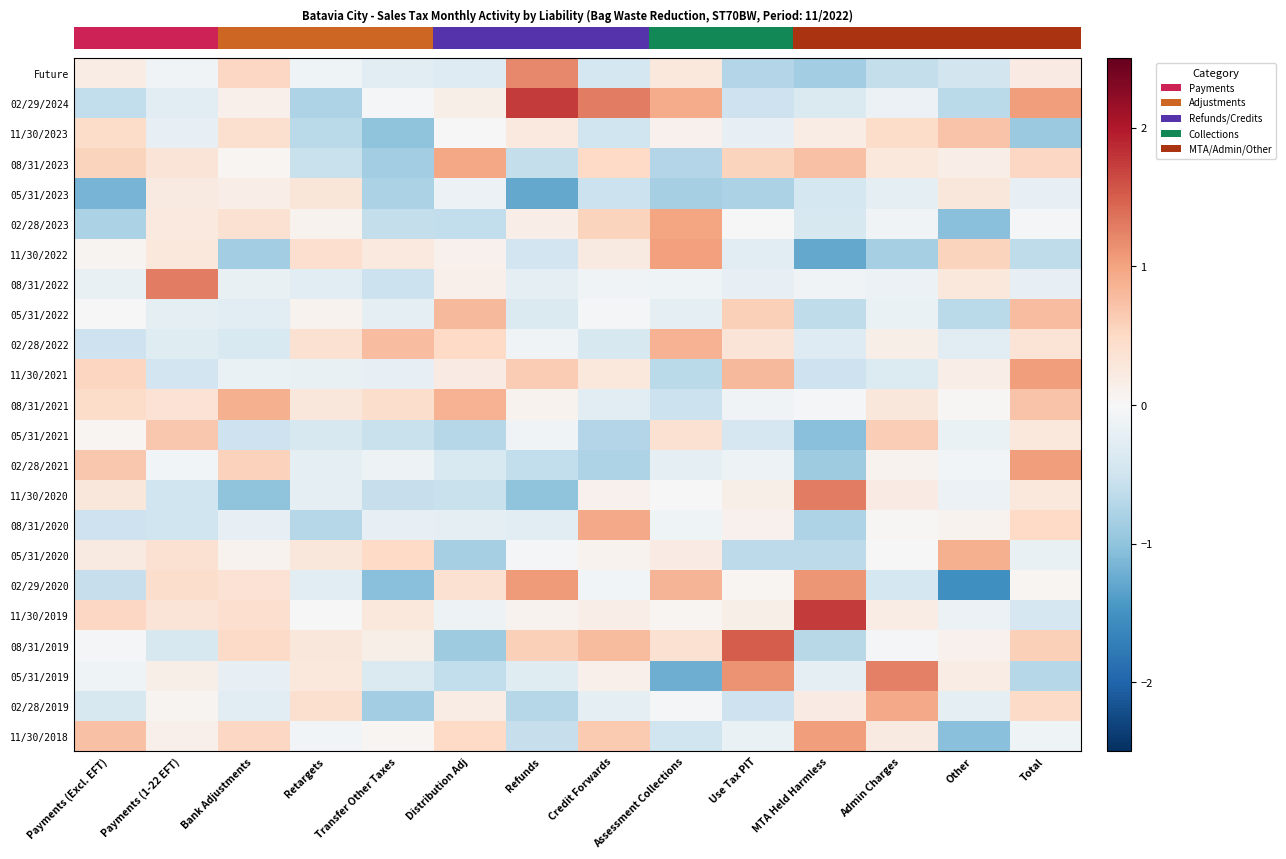

Reading left to right, transcribe all the data shown in this chart.

Future: Payments (Excl. EFT)=0.2	Payments (1-22 EFT)=-0.1	Bank Adjustments=0.5	Retargets=-0.1	Transfer Other Taxes=-0.3	Distribution Adj=-0.3	Refunds=1.2	Credit Forwards=-0.4	Assessment Collections=0.3	Use Tax PIT=-0.7	MTA Held Harmless=-0.9	Admin Charges=-0.6	Other=-0.5	Total=0.2
02/29/2024: Payments (Excl. EFT)=-0.6	Payments (1-22 EFT)=-0.3	Bank Adjustments=0.1	Retargets=-0.8	Transfer Other Taxes=-0.0	Distribution Adj=0.1	Refunds=1.7	Credit Forwards=1.3	Assessment Collections=0.9	Use Tax PIT=-0.5	MTA Held Harmless=-0.4	Admin Charges=-0.1	Other=-0.7	Total=1.0
11/30/2023: Payments (Excl. EFT)=0.5	Payments (1-22 EFT)=-0.2	Bank Adjustments=0.4	Retargets=-0.7	Transfer Other Taxes=-1.0	Distribution Adj=0.0	Refunds=0.2	Credit Forwards=-0.5	Assessment Collections=0.1	Use Tax PIT=-0.2	MTA Held Harmless=0.2	Admin Charges=0.5	Other=0.7	Total=-0.9
08/31/2023: Payments (Excl. EFT)=0.6	Payments (1-22 EFT)=0.3	Bank Adjustments=0.0	Retargets=-0.6	Transfer Other Taxes=-0.9	Distribution Adj=1.0	Refunds=-0.6	Credit Forwards=0.5	Assessment Collections=-0.7	Use Tax PIT=0.5	MTA Held Harmless=0.7	Admin Charges=0.3	Other=0.2	Total=0.5
05/31/2023: Payments (Excl. EFT)=-1.2	Payments (1-22 EFT)=0.2	Bank Adjustments=0.2	Retargets=0.3	Transfer Other Taxes=-0.8	Distribution Adj=-0.1	Refunds=-1.3	Credit Forwards=-0.5	Assessment Collections=-0.8	Use Tax PIT=-0.8	MTA Held Harmless=-0.4	Admin Charges=-0.2	Other=0.3	Total=-0.2
02/28/2023: Payments (Excl. EFT)=-0.8	Payments (1-22 EFT)=0.2	Bank Adjustments=0.4	Retargets=0.1	Transfer Other Taxes=-0.6	Distribution Adj=-0.6	Refunds=0.2	Credit Forwards=0.6	Assessment Collections=1.0	Use Tax PIT=0.0	MTA Held Harmless=-0.4	Admin Charges=-0.1	Other=-1.0	Total=-0.0
11/30/2022: Payments (Excl. EFT)=0.1	Payments (1-22 EFT)=0.3	Bank Adjustments=-0.9	Retargets=0.4	Transfer Other Taxes=0.2	Distribution Adj=0.1	Refunds=-0.5	Credit Forwards=0.2	Assessment Collections=1.0	Use Tax PIT=-0.3	MTA Held Harmless=-1.3	Admin Charges=-0.8	Other=0.6	Total=-0.6
08/31/2022: Payments (Excl. EFT)=-0.2	Payments (1-22 EFT)=1.3	Bank Adjustments=-0.2	Retargets=-0.3	Transfer Other Taxes=-0.5	Distribution Adj=0.1	Refunds=-0.2	Credit Forwards=-0.1	Assessment Collections=-0.1	Use Tax PIT=-0.2	MTA Held Harmless=-0.1	Admin Charges=-0.1	Other=0.3	Total=-0.2
05/31/2022: Payments (Excl. EFT)=-0.0	Payments (1-22 EFT)=-0.2	Bank Adjustments=-0.3	Retargets=0.1	Transfer Other Taxes=-0.2	Distribution Adj=0.8	Refunds=-0.4	Credit Forwards=-0.0	Assessment Collections=-0.2	Use Tax PIT=0.6	MTA Held Harmless=-0.6	Admin Charges=-0.2	Other=-0.7	Total=0.8
02/28/2022: Payments (Excl. EFT)=-0.5	Payments (1-22 EFT)=-0.3	Bank Adjustments=-0.4	Retargets=0.4	Transfer Other Taxes=0.8	Distribution Adj=0.5	Refunds=-0.1	Credit Forwards=-0.4	Assessment Collections=0.9	Use Tax PIT=0.3	MTA Held Harmless=-0.3	Admin Charges=0.1	Other=-0.3	Total=0.3
11/30/2021: Payments (Excl. EFT)=0.5	Payments (1-22 EFT)=-0.5	Bank Adjustments=-0.2	Retargets=-0.2	Transfer Other Taxes=-0.2	Distribution Adj=0.2	Refunds=0.6	Credit Forwards=0.3	Assessment Collections=-0.7	Use Tax PIT=0.8	MTA Held Harmless=-0.5	Admin Charges=-0.3	Other=0.2	Total=1.0
08/31/2021: Payments (Excl. EFT)=0.5	Payments (1-22 EFT)=0.4	Bank Adjustments=0.9	Retargets=0.3	Transfer Other Taxes=0.4	Distribution Adj=0.9	Refunds=0.1	Credit Forwards=-0.3	Assessment Collections=-0.5	Use Tax PIT=-0.1	MTA Held Harmless=-0.1	Admin Charges=0.3	Other=0.0	Total=0.7
05/31/2021: Payments (Excl. EFT)=0.0	Payments (1-22 EFT)=0.7	Bank Adjustments=-0.5	Retargets=-0.4	Transfer Other Taxes=-0.6	Distribution Adj=-0.7	Refunds=-0.1	Credit Forwards=-0.7	Assessment Collections=0.4	Use Tax PIT=-0.4	MTA Held Harmless=-1.1	Admin Charges=0.6	Other=-0.2	Total=0.3
02/28/2021: Payments (Excl. EFT)=0.7	Payments (1-22 EFT)=-0.1	Bank Adjustments=0.6	Retargets=-0.2	Transfer Other Taxes=-0.1	Distribution Adj=-0.4	Refunds=-0.6	Credit Forwards=-0.8	Assessment Collections=-0.2	Use Tax PIT=-0.1	MTA Held Harmless=-0.9	Admin Charges=0.1	Other=-0.1	Total=1.0
11/30/2020: Payments (Excl. EFT)=0.3	Payments (1-22 EFT)=-0.5	Bank Adjustments=-1.0	Retargets=-0.2	Transfer Other Taxes=-0.6	Distribution Adj=-0.6	Refunds=-1.0	Credit Forwards=0.1	Assessment Collections=-0.0	Use Tax PIT=0.1	MTA Held Harmless=1.3	Admin Charges=0.2	Other=-0.2	Total=0.3
08/31/2020: Payments (Excl. EFT)=-0.5	Payments (1-22 EFT)=-0.5	Bank Adjustments=-0.2	Retargets=-0.7	Transfer Other Taxes=-0.2	Distribution Adj=-0.2	Refunds=-0.3	Credit Forwards=0.9	Assessment Collections=-0.1	Use Tax PIT=0.1	MTA Held Harmless=-0.8	Admin Charges=0.0	Other=0.1	Total=0.5
05/31/2020: Payments (Excl. EFT)=0.2	Payments (1-22 EFT)=0.4	Bank Adjustments=0.1	Retargets=0.3	Transfer Other Taxes=0.5	Distribution Adj=-0.8	Refunds=-0.0	Credit Forwards=0.1	Assessment Collections=0.2	Use Tax PIT=-0.7	MTA Held Harmless=-0.7	Admin Charges=0.0	Other=0.9	Total=-0.2
02/29/2020: Payments (Excl. EFT)=-0.6	Payments (1-22 EFT)=0.4	Bank Adjustments=0.4	Retargets=-0.3	Transfer Other Taxes=-1.0	Distribution Adj=0.4	Refunds=1.1	Credit Forwards=-0.1	Assessment Collections=0.8	Use Tax PIT=0.1	MTA Held Harmless=1.1	Admin Charges=-0.4	Other=-1.5	Total=0.0
11/30/2019: Payments (Excl. EFT)=0.5	Payments (1-22 EFT)=0.3	Bank Adjustments=0.4	Retargets=0.0	Transfer Other Taxes=0.3	Distribution Adj=-0.1	Refunds=0.1	Credit Forwards=0.2	Assessment Collections=0.1	Use Tax PIT=0.1	MTA Held Harmless=1.7	Admin Charges=0.2	Other=-0.1	Total=-0.4
08/31/2019: Payments (Excl. EFT)=-0.0	Payments (1-22 EFT)=-0.4	Bank Adjustments=0.5	Retargets=0.3	Transfer Other Taxes=0.1	Distribution Adj=-0.9	Refunds=0.6	Credit Forwards=0.8	Assessment Collections=0.4	Use Tax PIT=1.5	MTA Held Harmless=-0.7	Admin Charges=-0.1	Other=0.1	Total=0.6
05/31/2019: Payments (Excl. EFT)=-0.1	Payments (1-22 EFT)=0.1	Bank Adjustments=-0.2	Retargets=0.3	Transfer Other Taxes=-0.4	Distribution Adj=-0.6	Refunds=-0.3	Credit Forwards=0.1	Assessment Collections=-1.2	Use Tax PIT=1.1	MTA Held Harmless=-0.2	Admin Charges=1.3	Other=0.2	Total=-0.7
02/28/2019: Payments (Excl. EFT)=-0.4	Payments (1-22 EFT)=0.1	Bank Adjustments=-0.3	Retargets=0.4	Transfer Other Taxes=-0.9	Distribution Adj=0.2	Refunds=-0.7	Credit Forwards=-0.2	Assessment Collections=-0.0	Use Tax PIT=-0.5	MTA Held Harmless=0.2	Admin Charges=0.9	Other=-0.2	Total=0.5
11/30/2018: Payments (Excl. EFT)=0.7	Payments (1-22 EFT)=0.1	Bank Adjustments=0.5	Retargets=-0.1	Transfer Other Taxes=0.0	Distribution Adj=0.5	Refunds=-0.6	Credit Forwards=0.7	Assessment Collections=-0.5	Use Tax PIT=-0.2	MTA Held Harmless=1.0	Admin Charges=0.2	Other=-1.1	Total=-0.1